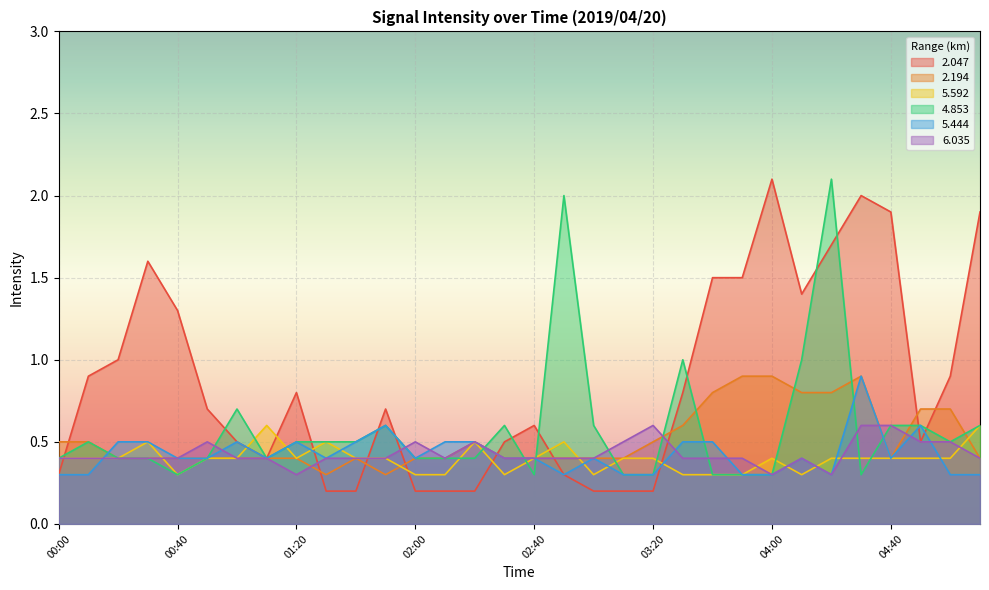

How many times do 5.444 and 6.035 cross each other?

9